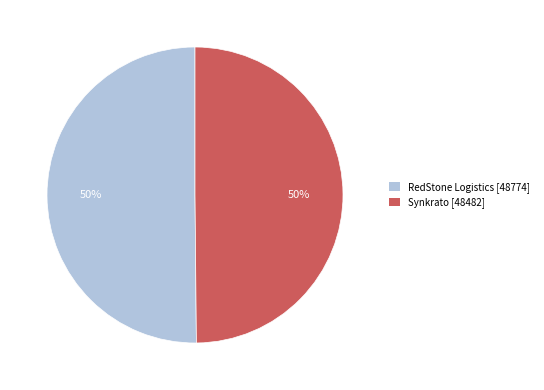

To the nearest percent, what is the combined percentage of Synkrato [48482] and RedStone Logistics [48774]?

100%